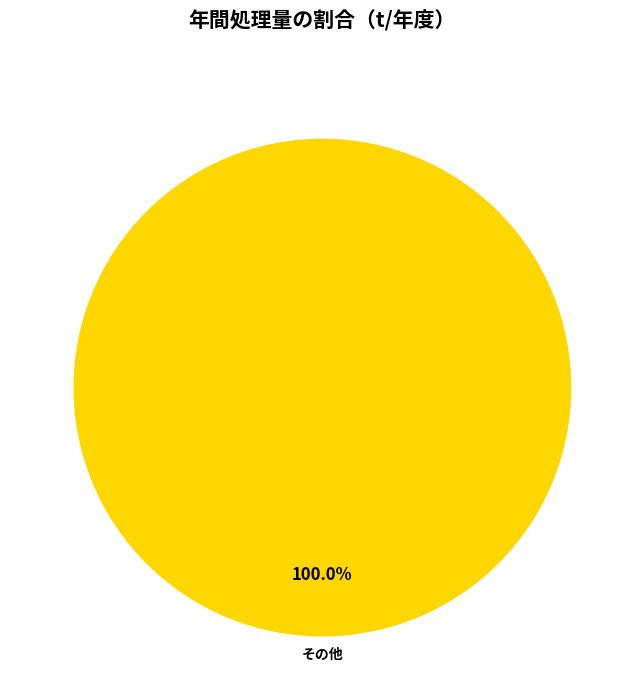

Does any single category account for the majority?

Yes